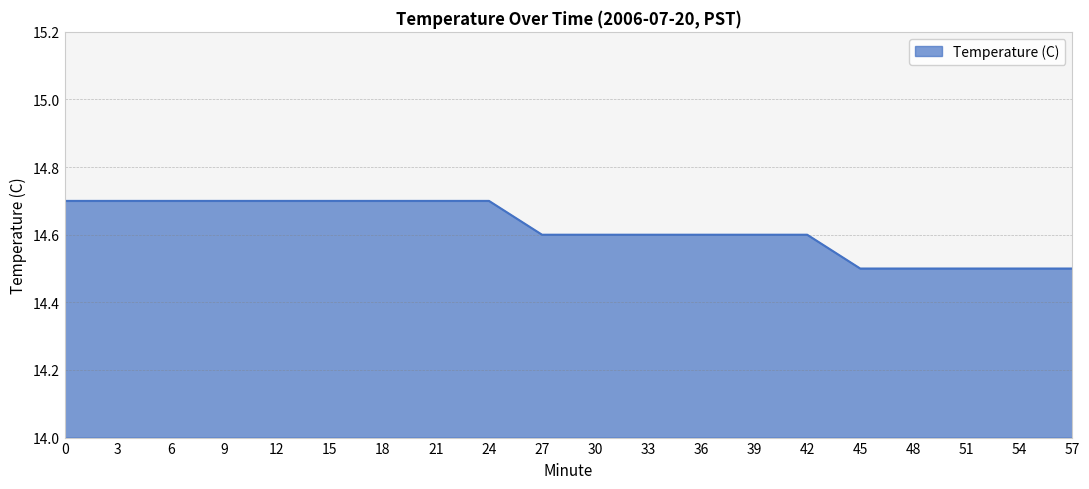

True or false: the data shows 14.5 at 51.

True